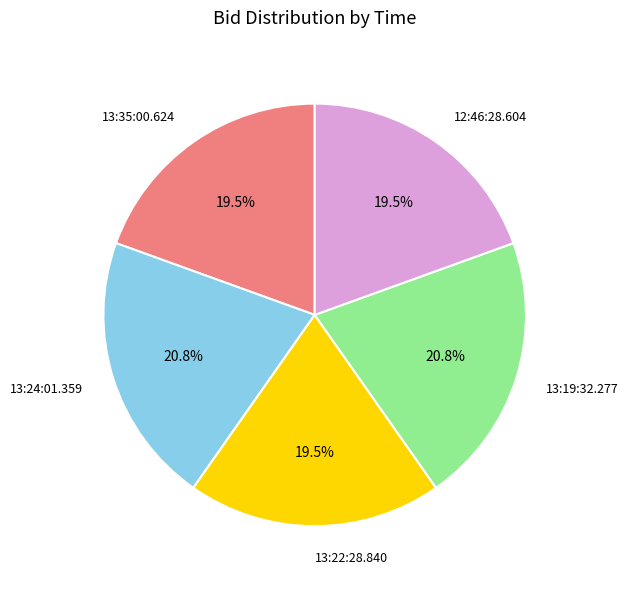

Is it true that 13:24:01.359 is 21% of the pie?

True